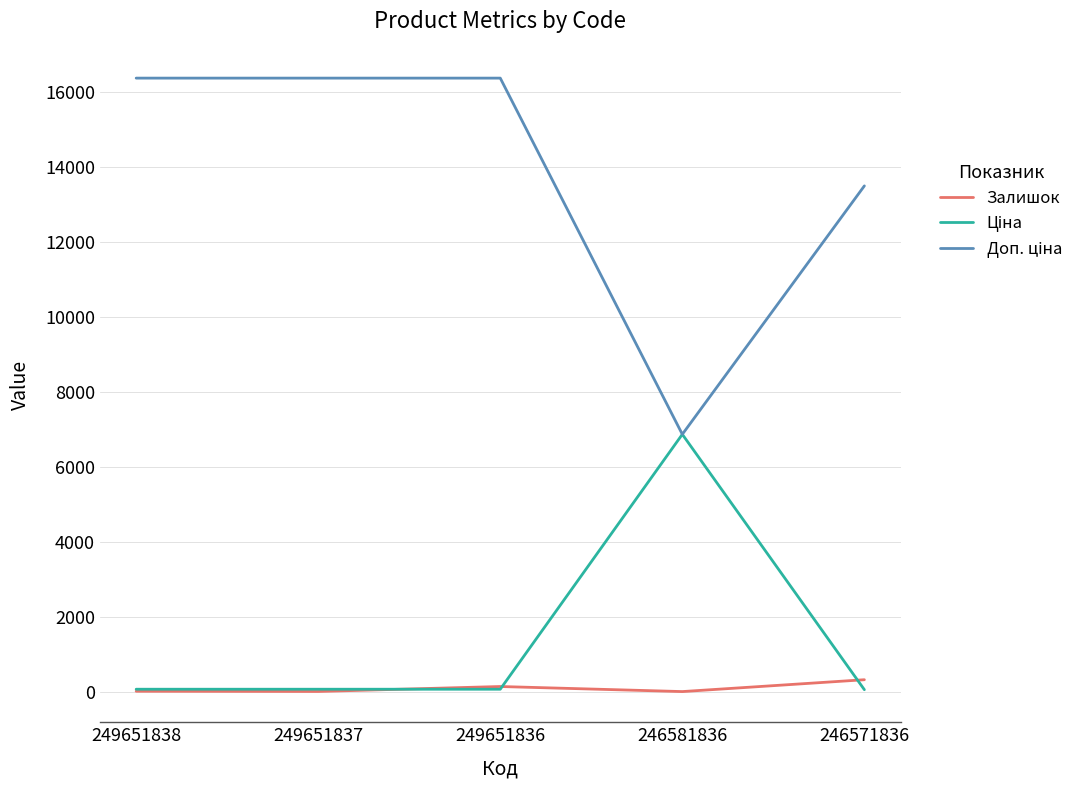

True or false: Залишок has a value of 326.0 at 246571836.

True